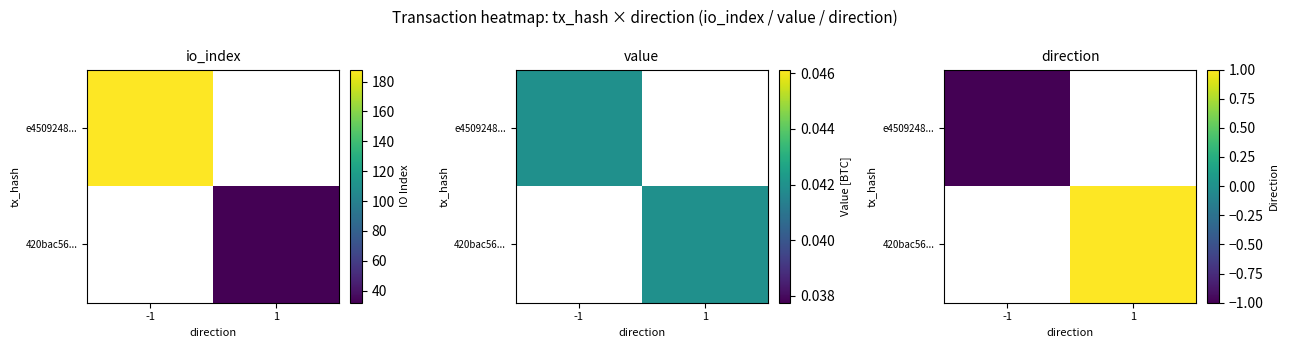

True or false: 420bac56... has a value of 0 at -1.

True